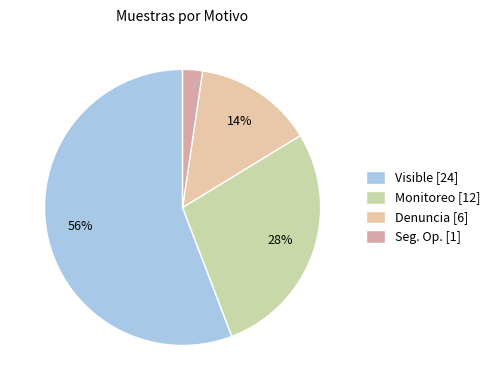

Which slice represents more than half of the pie?

Visible